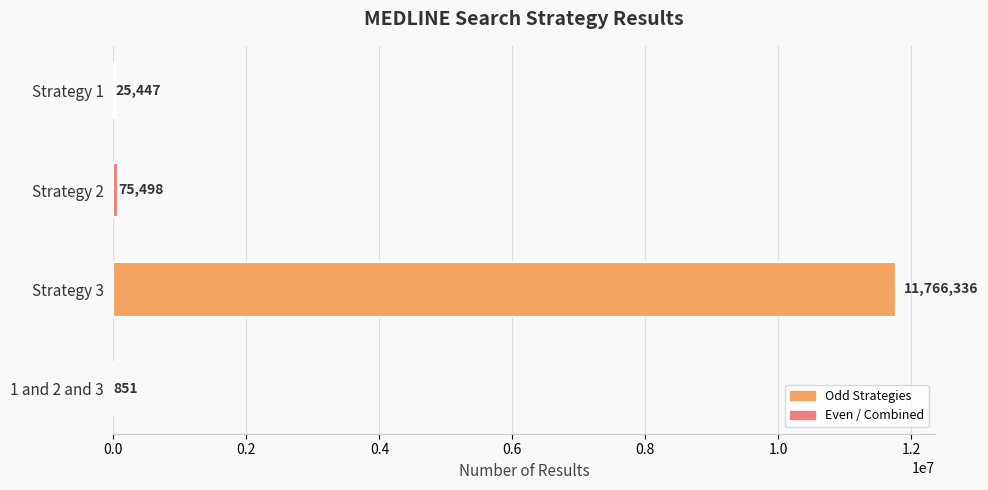

At which category does the chart reach its peak across all series?

Strategy 3